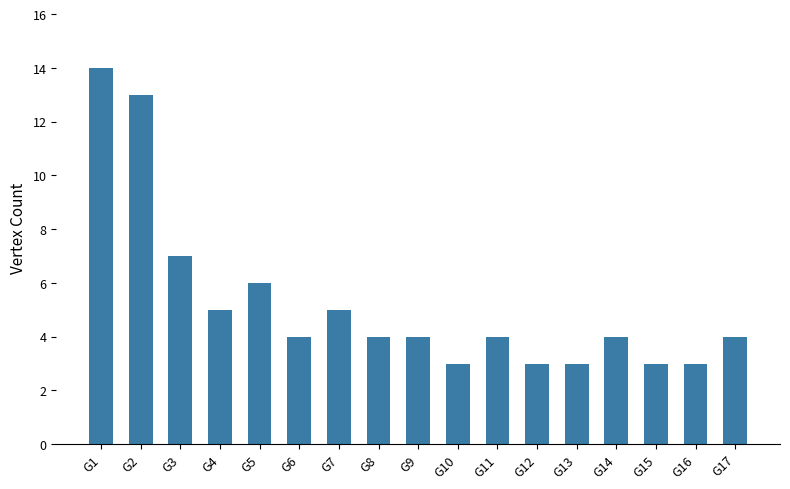

Reading left to right, extract all data points from this chart.

G1=14	G2=13	G3=7	G4=5	G5=6	G6=4	G7=5	G8=4	G9=4	G10=3	G11=4	G12=3	G13=3	G14=4	G15=3	G16=3	G17=4